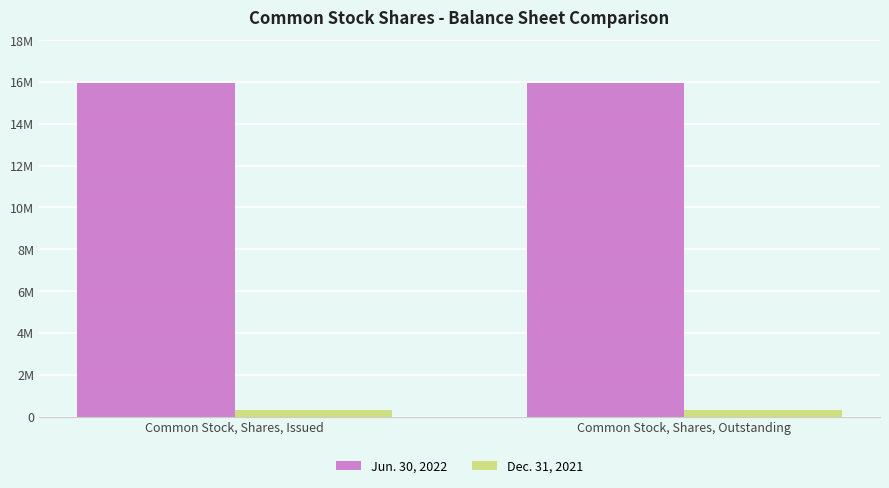

Does the chart contain any negative values?

No